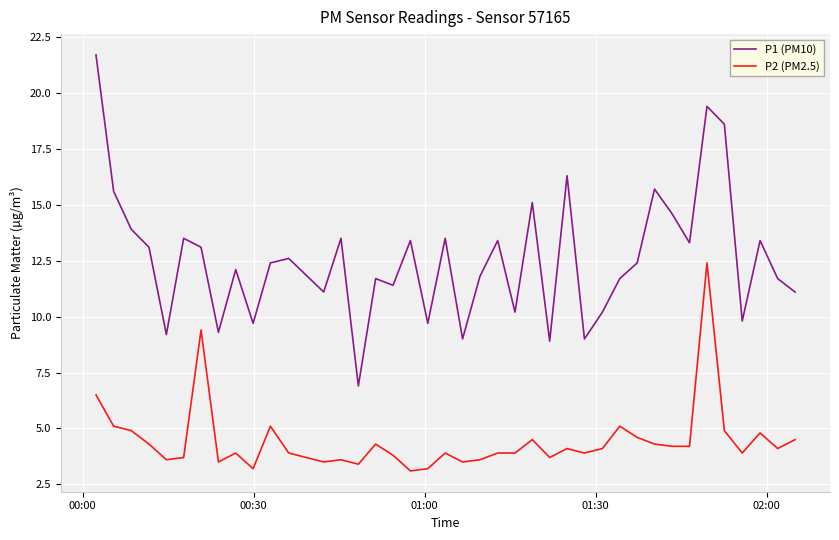

What is the maximum value shown in the chart?

21.7